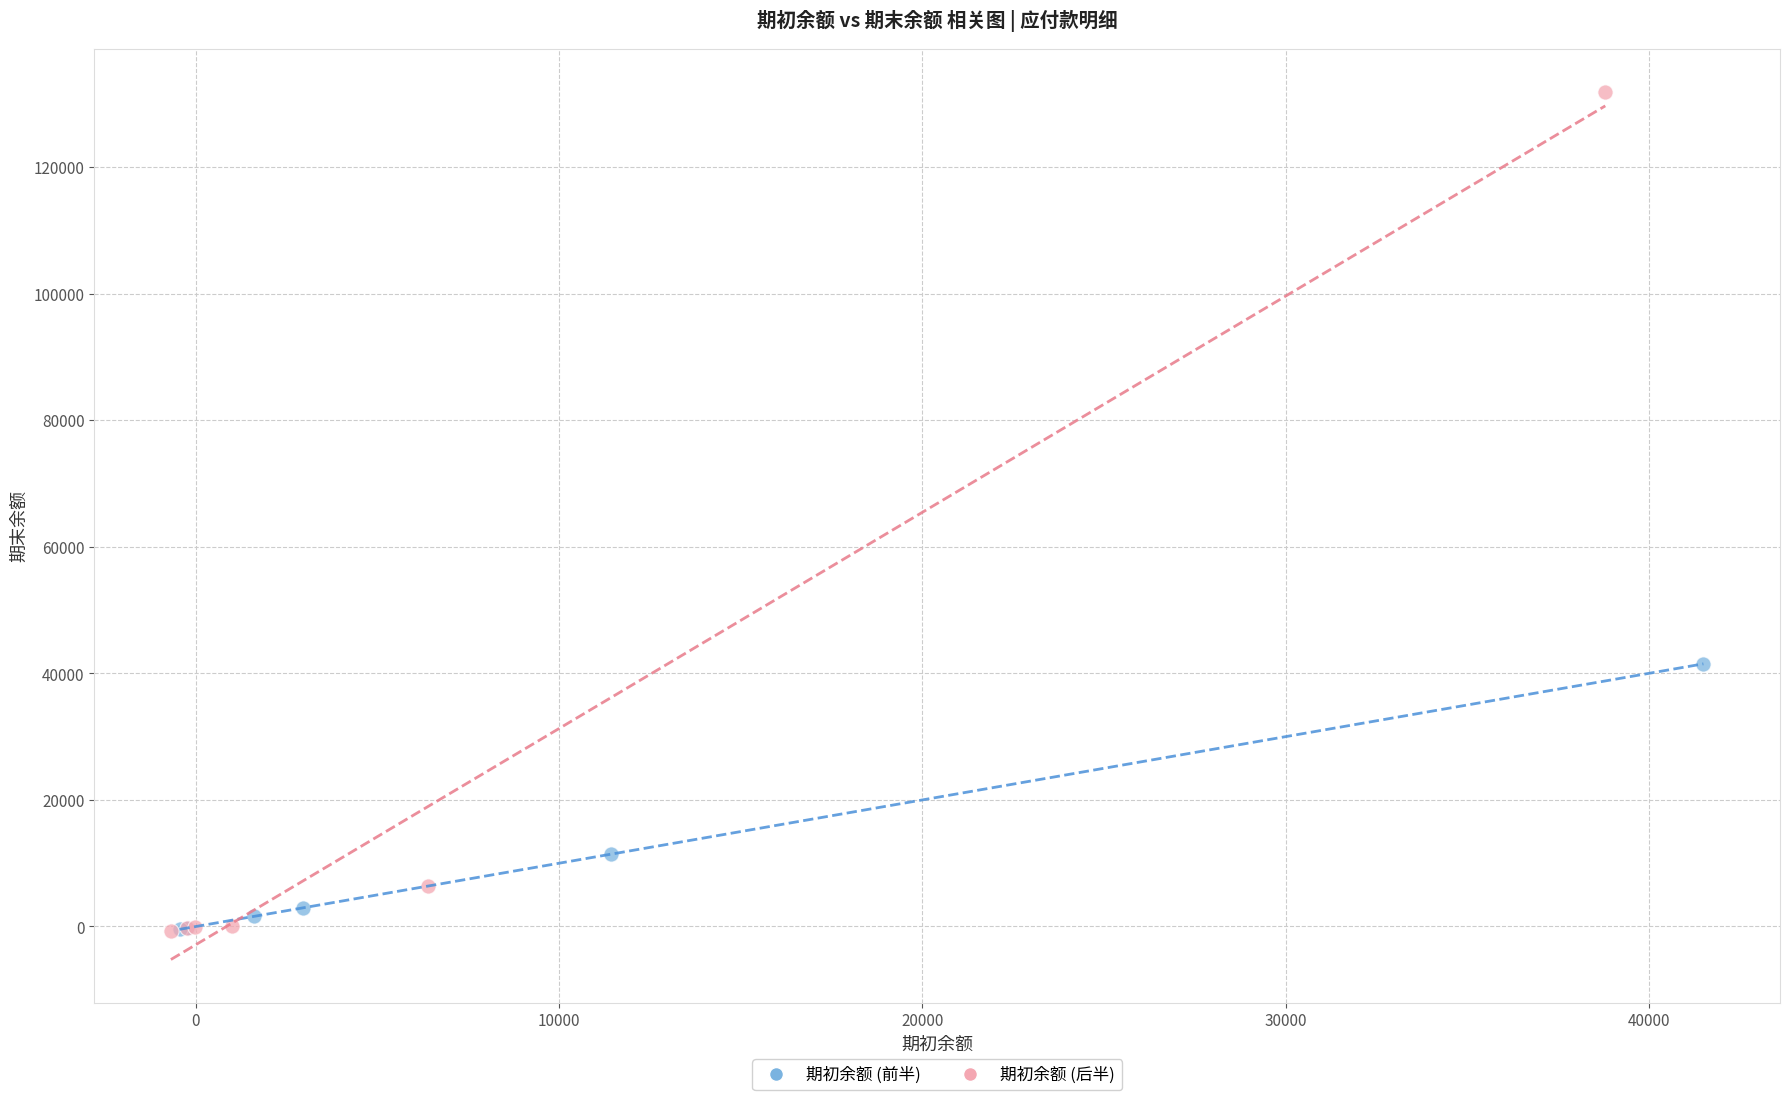

Which series reaches the maximum Y coordinate?

期初余额 (后半)